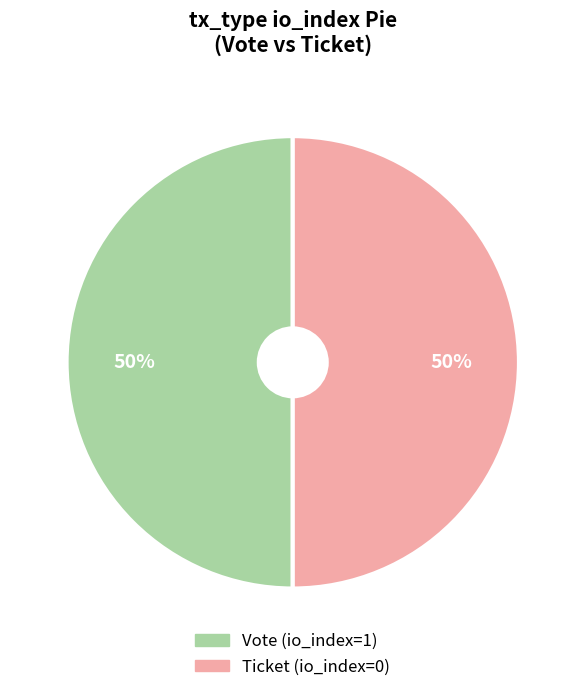

The Ticket slice represents 50% of the pie. True or false?

True